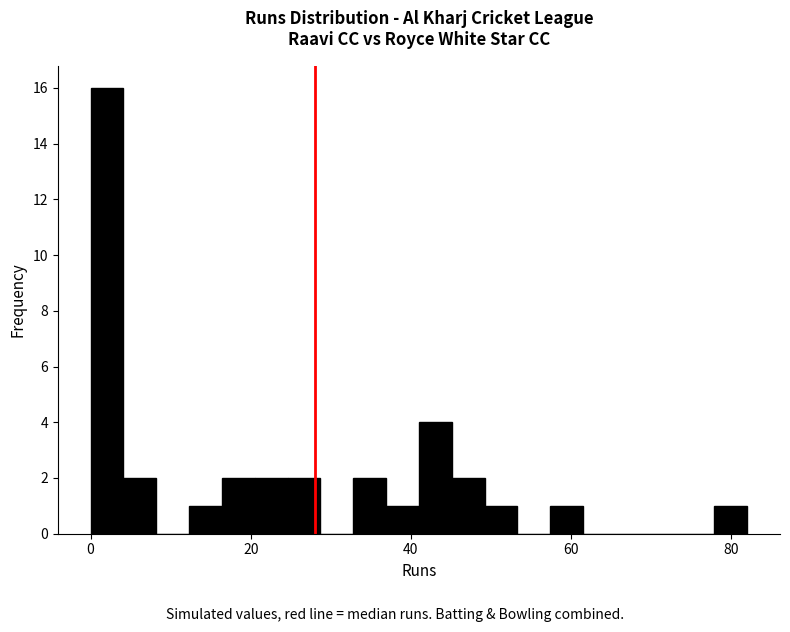

Read against the x-axis, roughly where is the centre of the tallest bar?

2